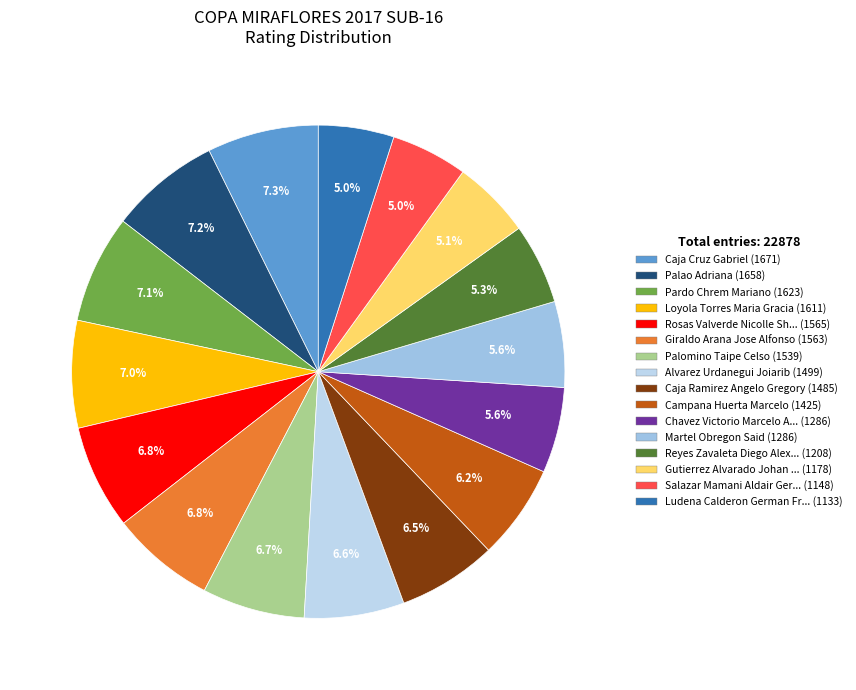

To the nearest percent, what is the average slice percentage?

6%